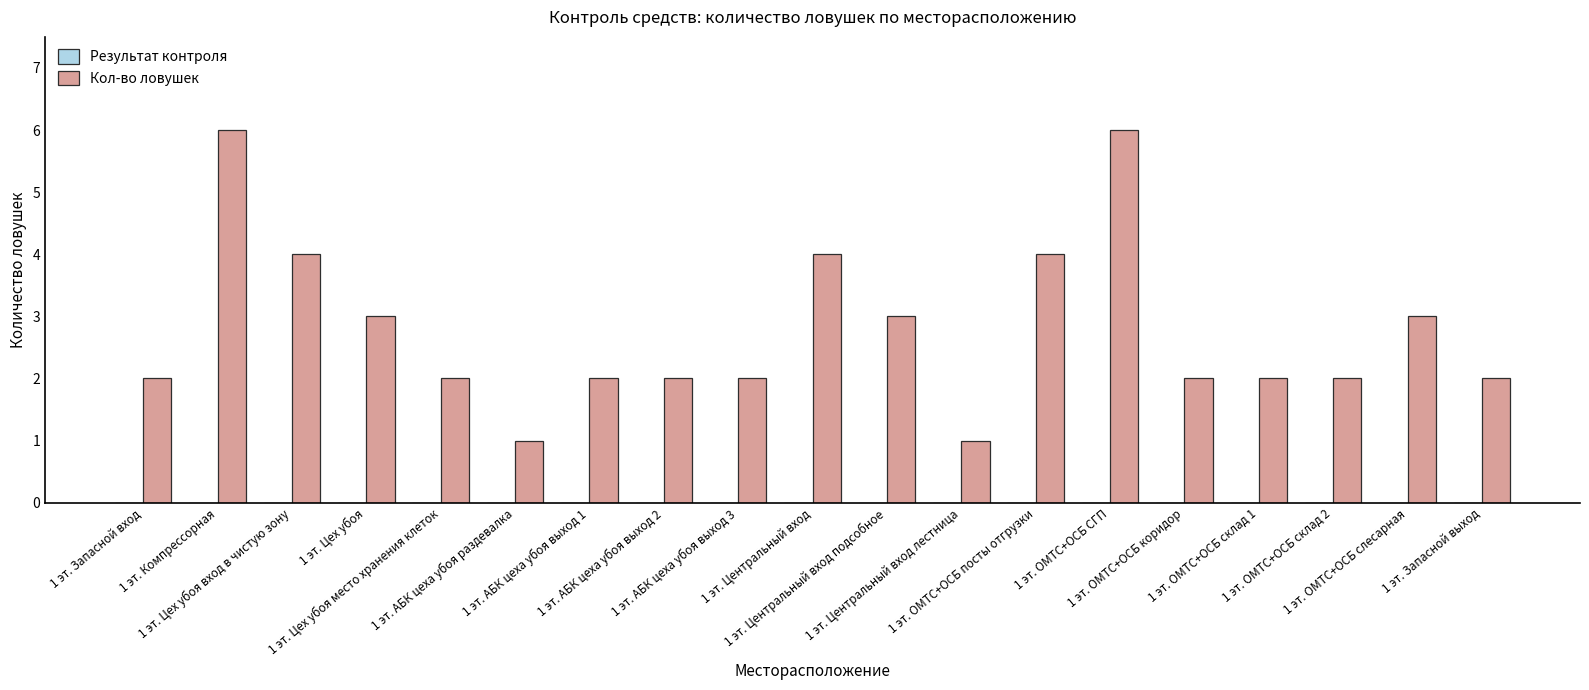

What is the difference between the maximum and second lowest values?

5